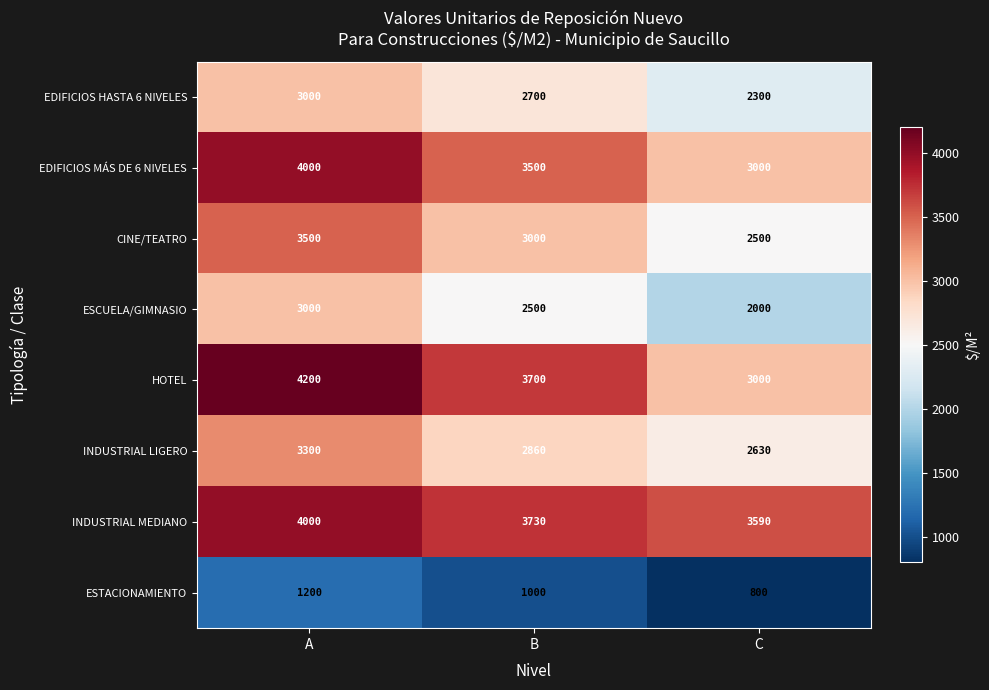

Reading left to right, what are all the values shown in this chart?

EDIFICIOS HASTA 6 NIVELES: A=3000	B=2700	C=2300
EDIFICIOS MÁS DE 6 NIVELES: A=4000	B=3500	C=3000
CINE/TEATRO: A=3500	B=3000	C=2500
ESCUELA/GIMNASIO: A=3000	B=2500	C=2000
HOTEL: A=4200	B=3700	C=3000
INDUSTRIAL LIGERO: A=3300	B=2860	C=2630
INDUSTRIAL MEDIANO: A=4000	B=3730	C=3590
ESTACIONAMIENTO: A=1200	B=1000	C=800